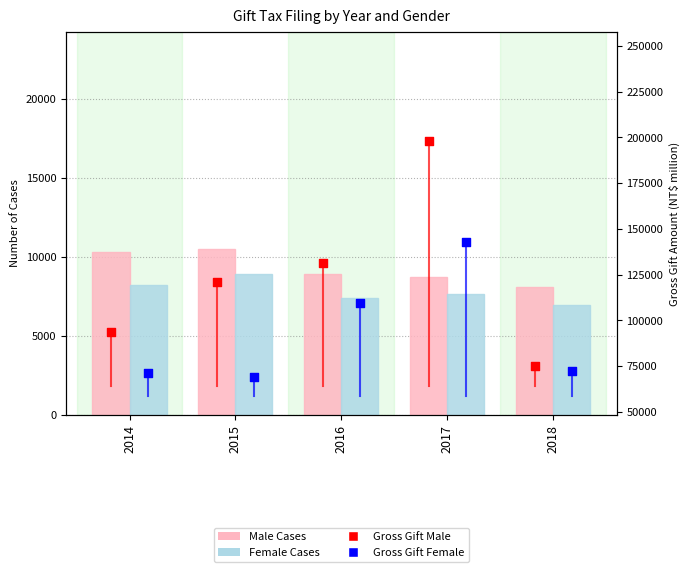

Which series reaches the maximum Y coordinate?

Gross Gift Male